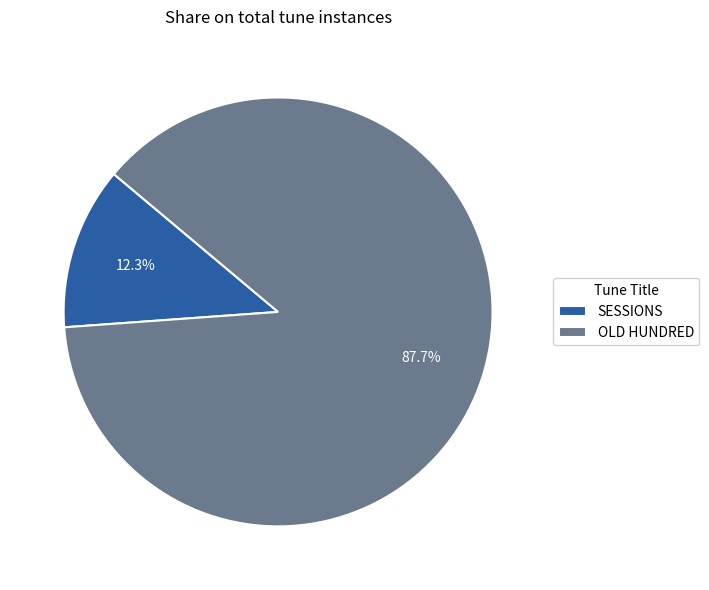

Which category has the biggest portion of the pie?

OLD HUNDRED